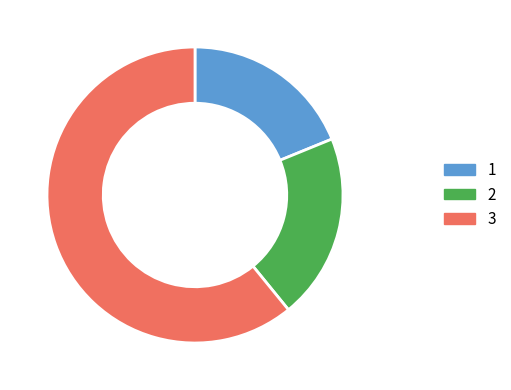

How many segments does this pie chart have?

3